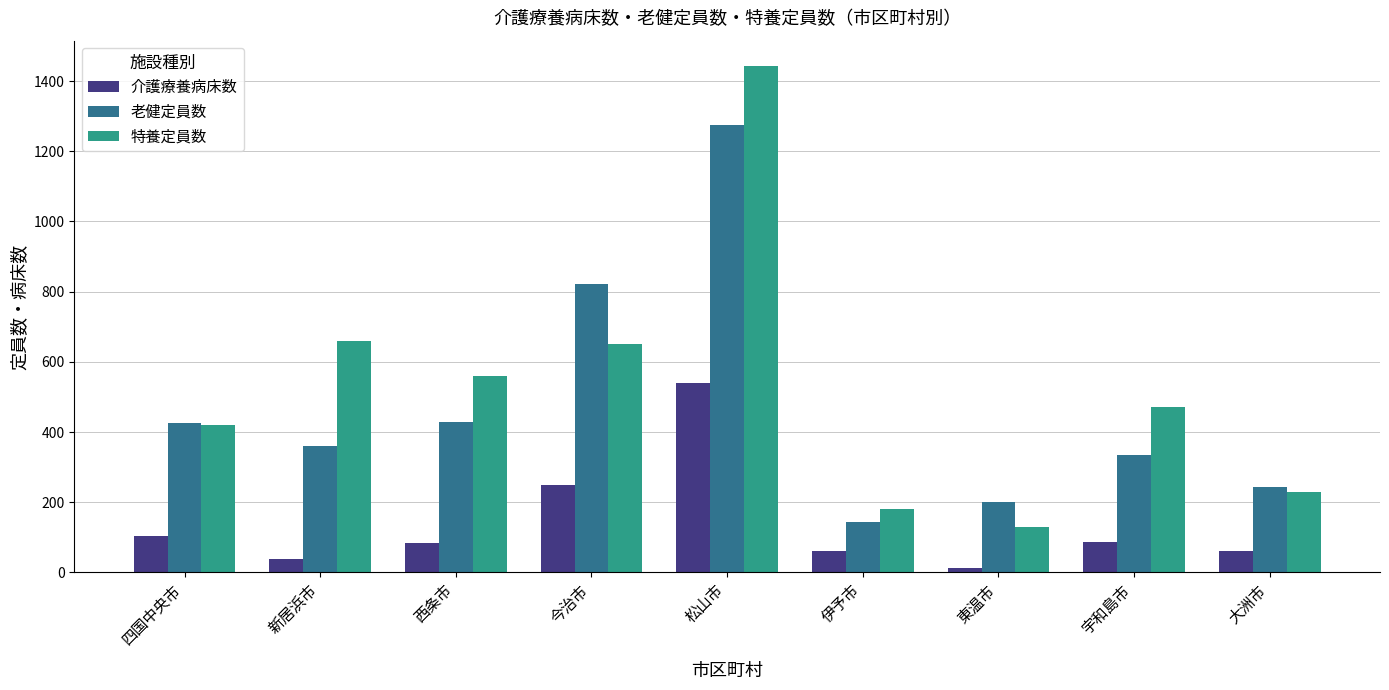

Rank the series at 大洲市 from lowest to highest value.

介護療養病床数, 特養定員数, 老健定員数